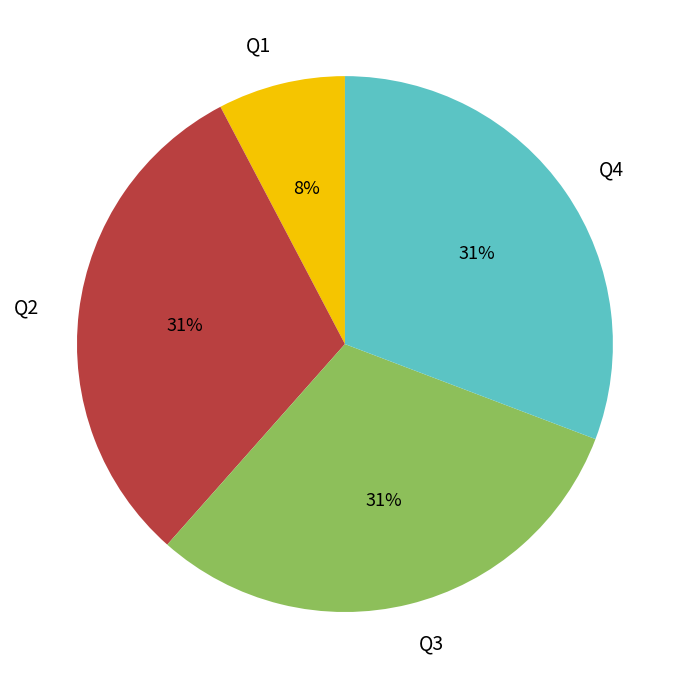

To the nearest percent, what is the difference between the Q3 and Q1 slice percentages?

23%